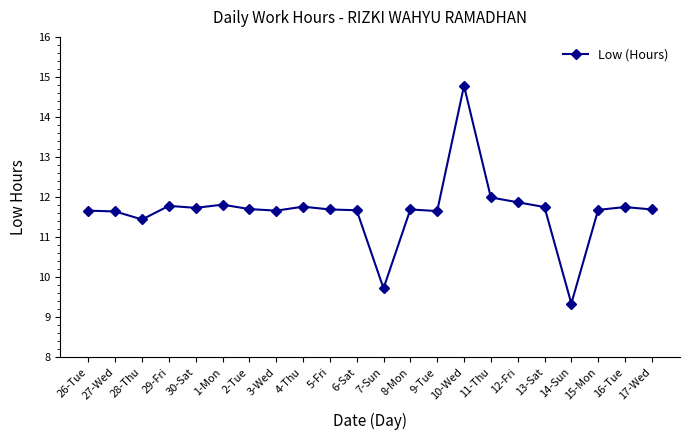

The chart shows a value of 8.0 at 27-Wed. True or false?

False